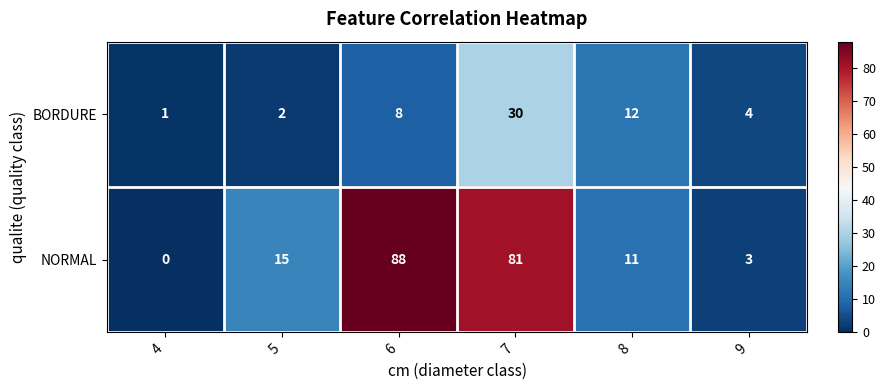

Rank the series at 8 from lowest to highest value.

NORMAL, BORDURE